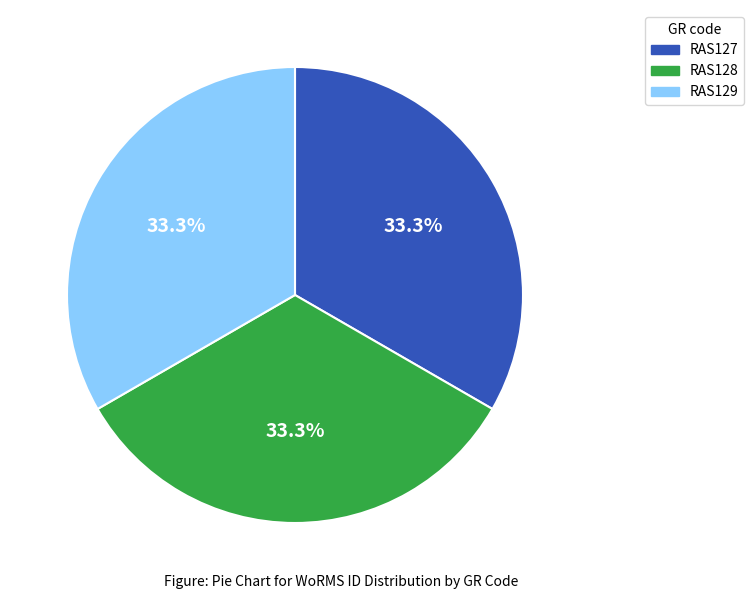

Approximately how many times larger is the value at RAS128 compared to RAS127?

1.0